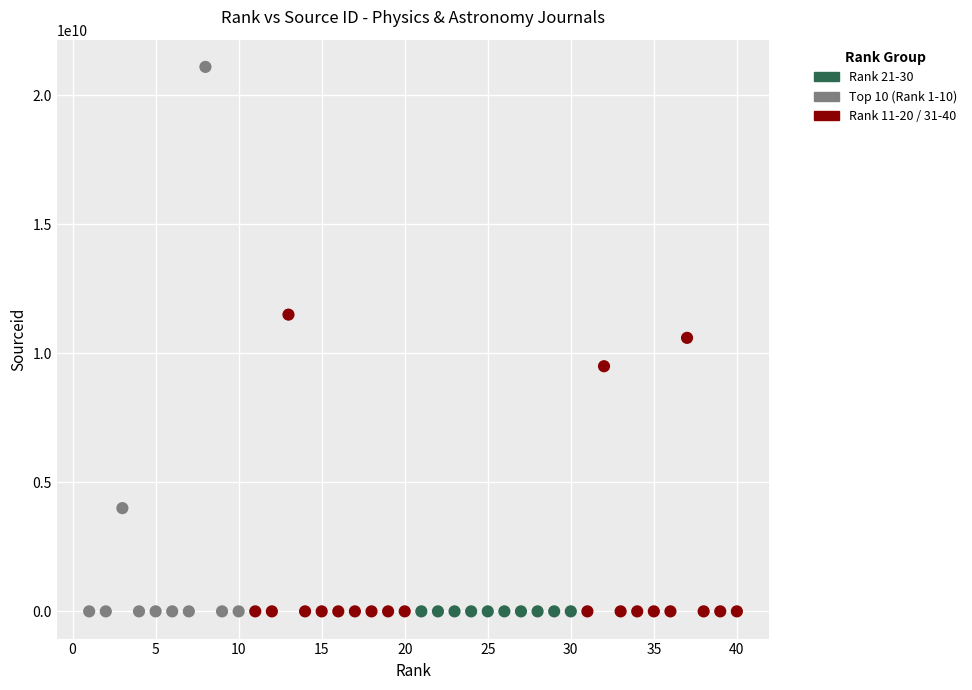

What is the range of X values (max minus min)?

39